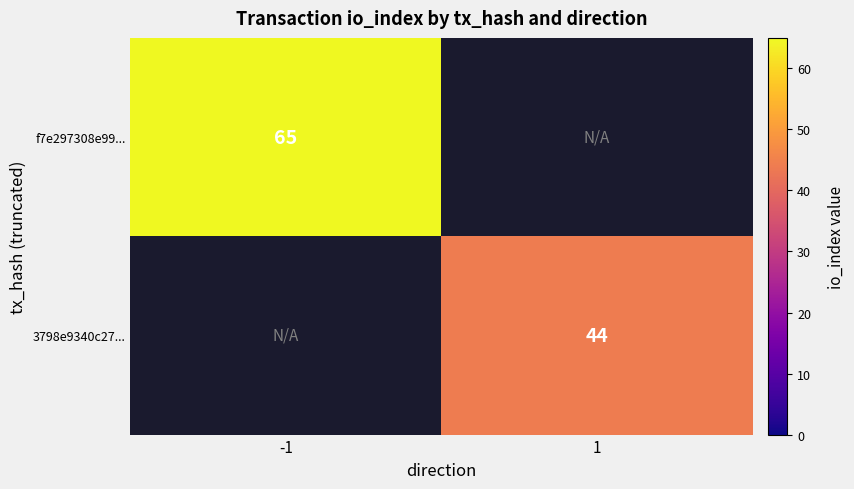

The value of 3798e9340c27... at 1 is 18. True or false?

False